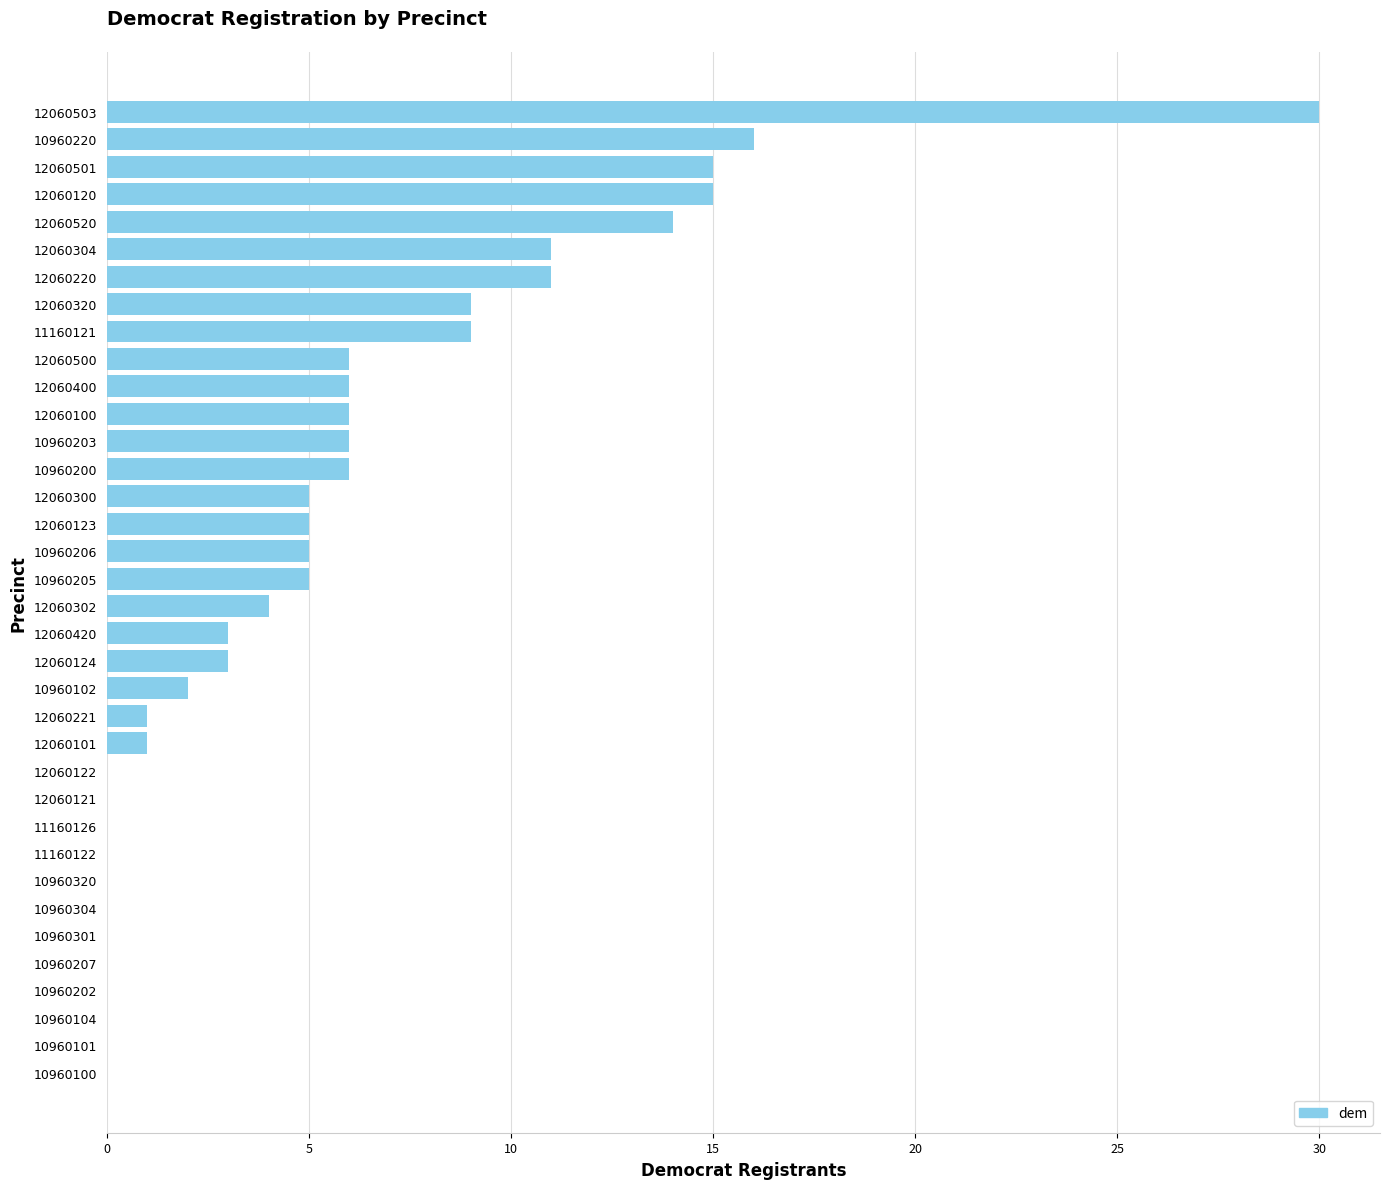

Is it true that the value at 11160122 is 0?

True